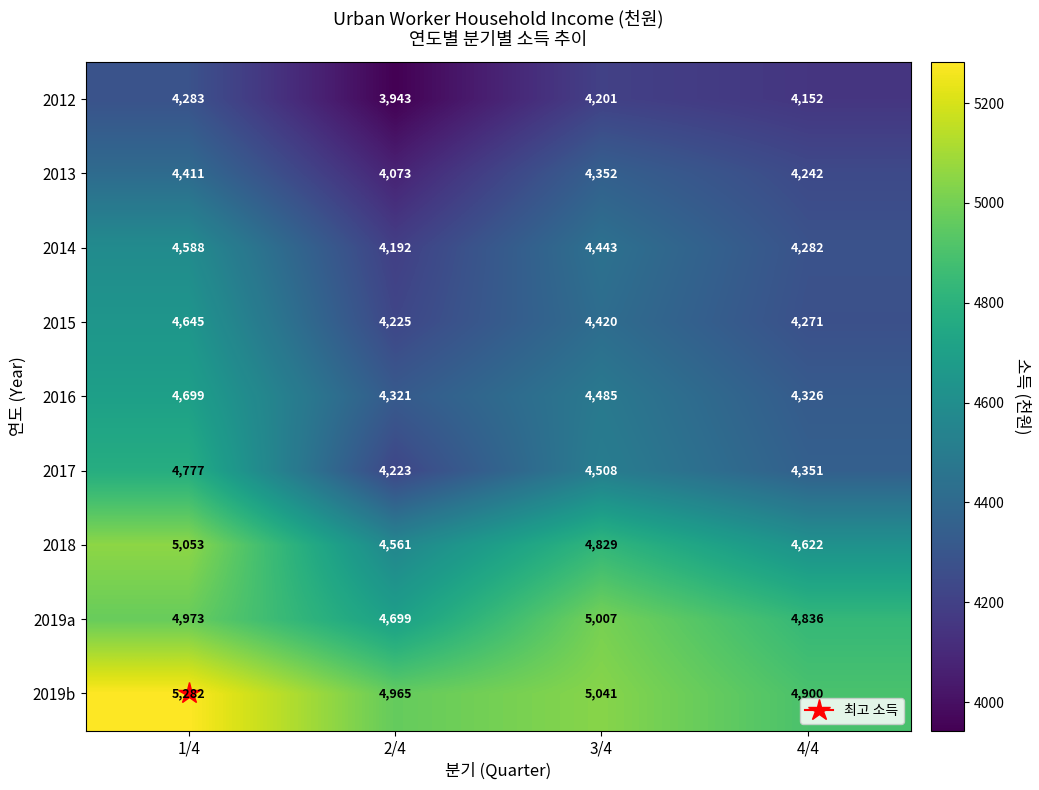

Rank the categories by 2016 value from highest to lowest.

1/4, 3/4, 4/4, 2/4